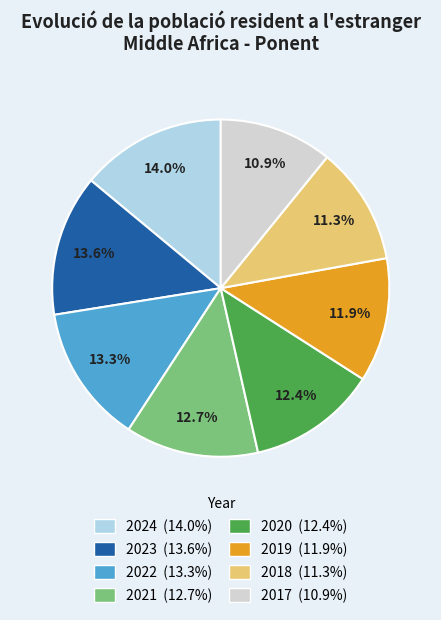

Does any single category account for the majority?

No